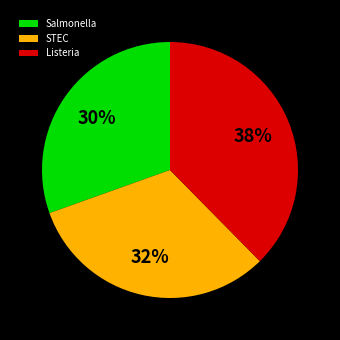

What is the largest slice in the pie chart?

Listeria